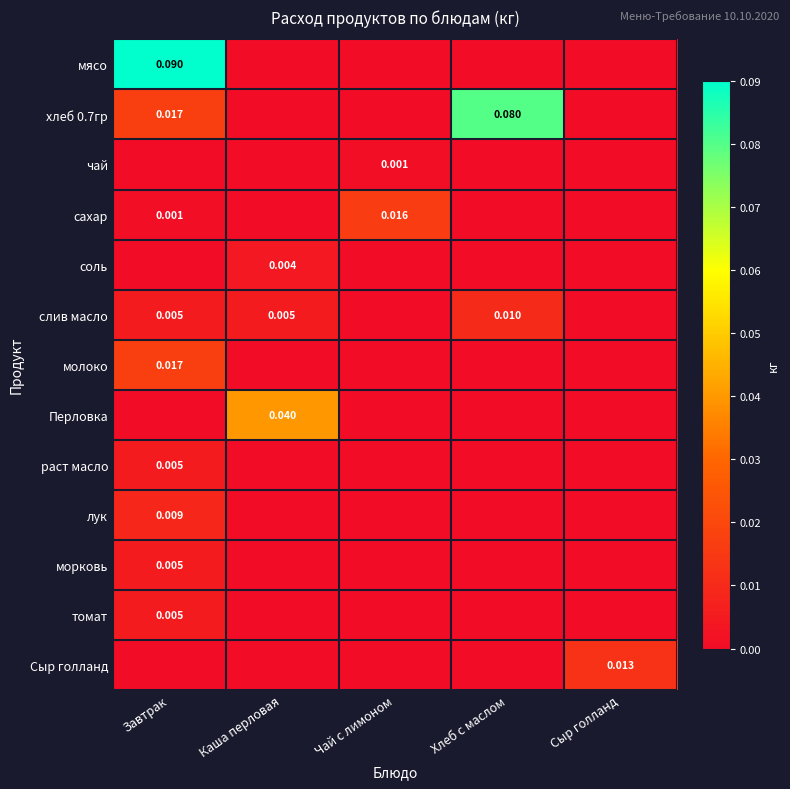

List the series in order of their peak value, highest first.

мясо, хлеб 0.7гр, Перловка, молоко, сахар, Сыр голланд, слив масло, лук, раст масло, морковь, томат, соль, чай